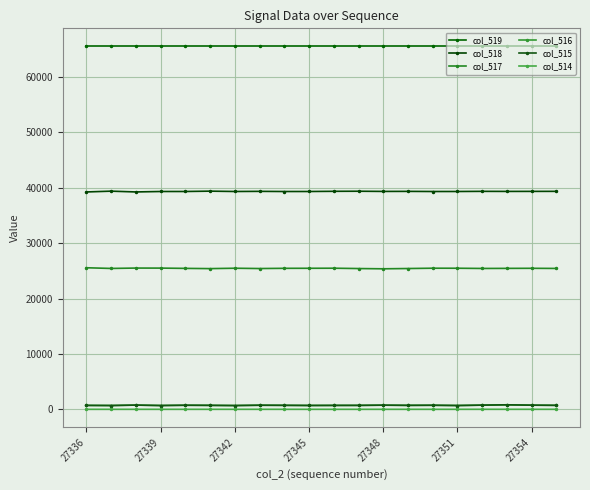

How many lines are shown in the chart?

6